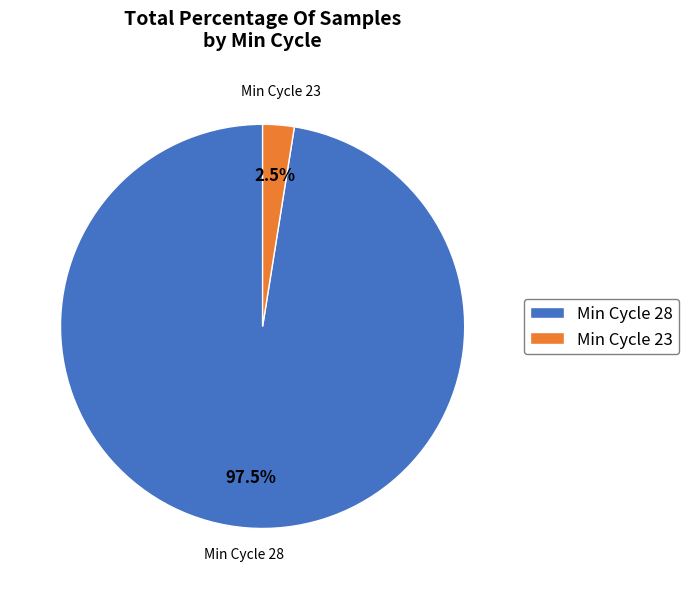

How many segments does this pie chart have?

2